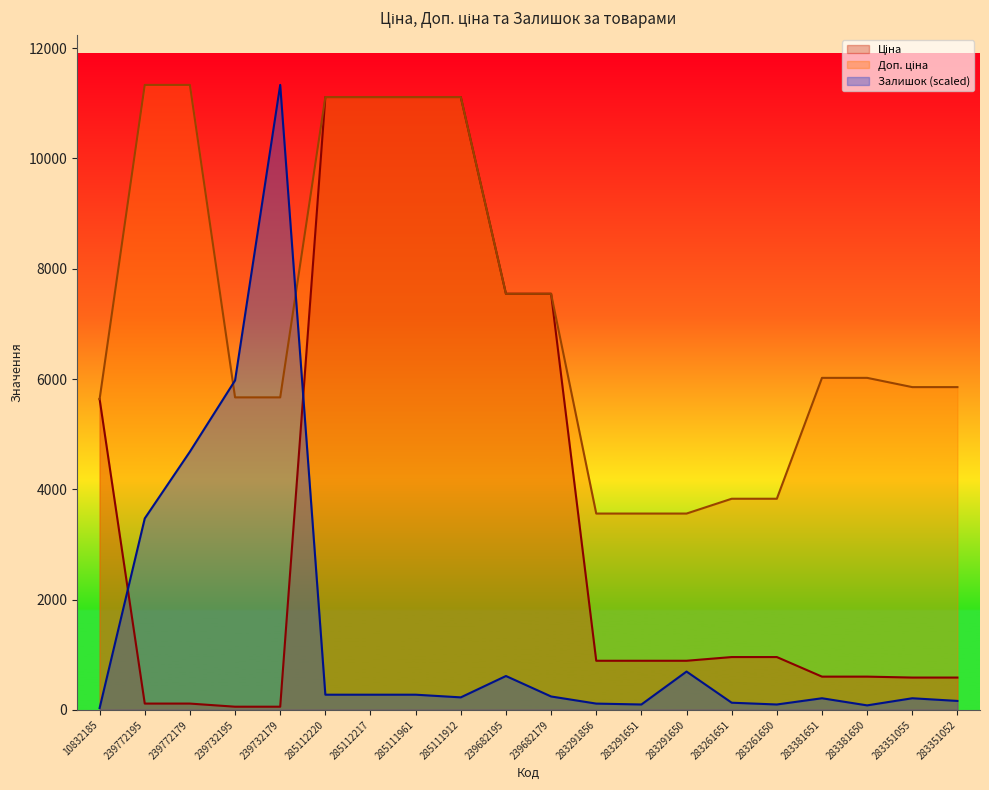

Rank the series by their average value, from highest to lowest.

Доп. ціна, Ціна, Залишок